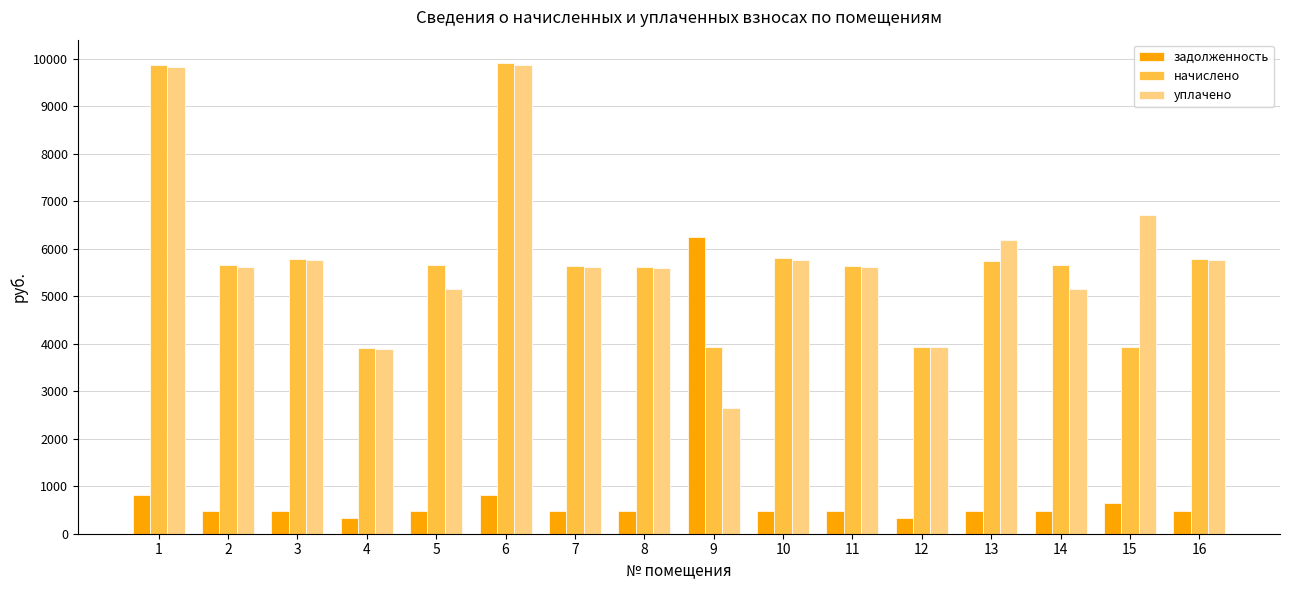

What is the greatest value displayed?

9907.6